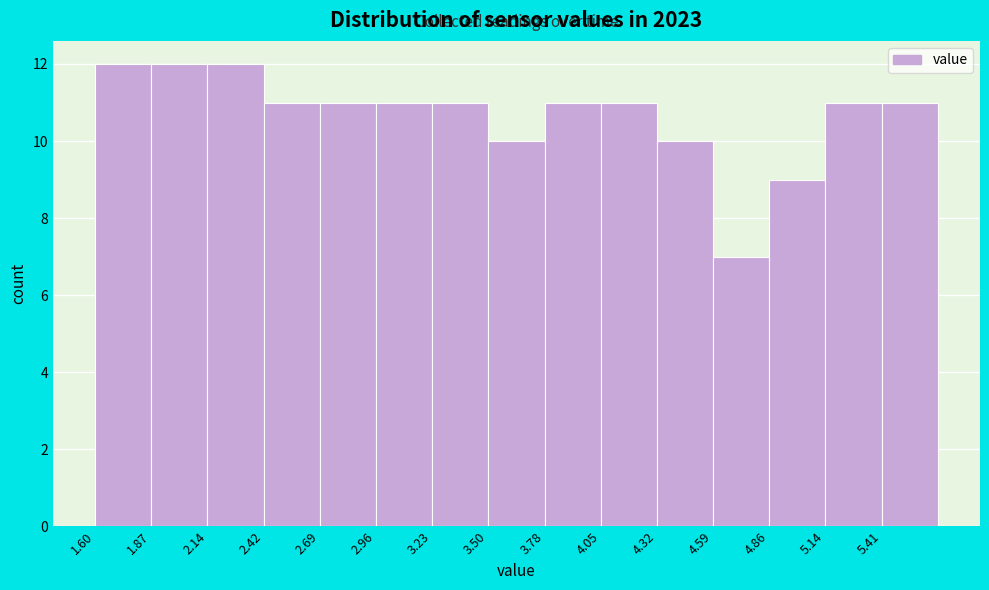

Reading left to right, transcribe this chart: for each bar, give the range it covers on the x-axis and its height. Neither the bar edges nor the heights are printed on the chart, so give them approximately, as read against the axes.

1.60 to 1.85: 12
1.85 to 2.15: 12
2.15 to 2.40: 12
2.40 to 2.70: 11
2.70 to 2.95: 11
2.95 to 3.25: 11
3.25 to 3.50: 11
3.50 to 3.80: 10
3.80 to 4.05: 11
4.05 to 4.30: 11
4.30 to 4.60: 10
4.60 to 4.85: 7
4.85 to 5.15: 9
5.15 to 5.40: 11
5.40 to 5.70: 11